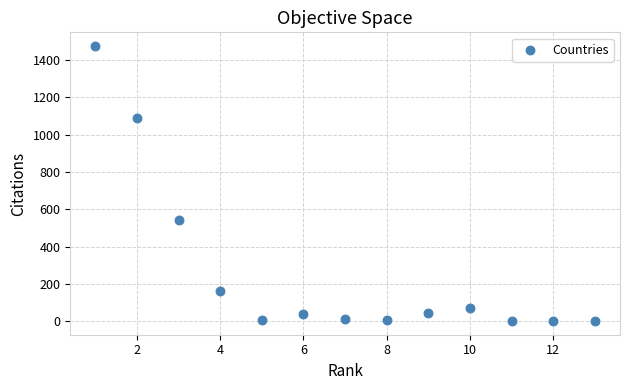

What is the range of X values (max minus min)?

12